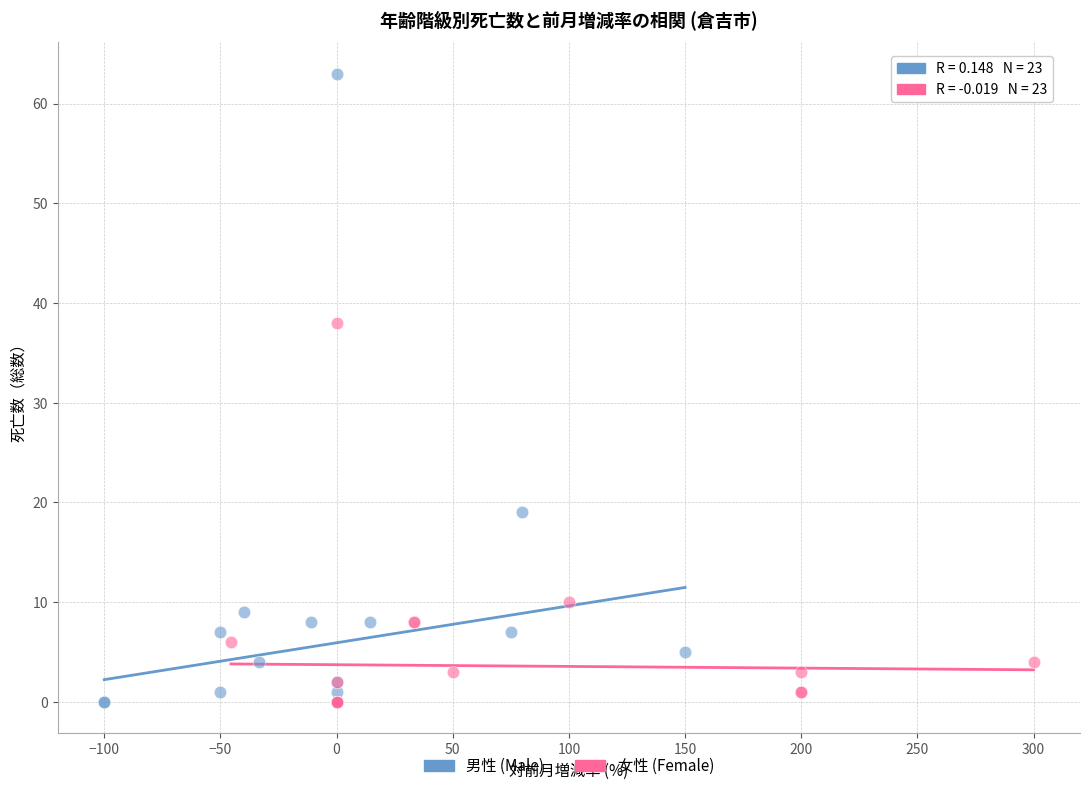

What are all the series names shown in the legend?

男性 (Male), 女性 (Female)